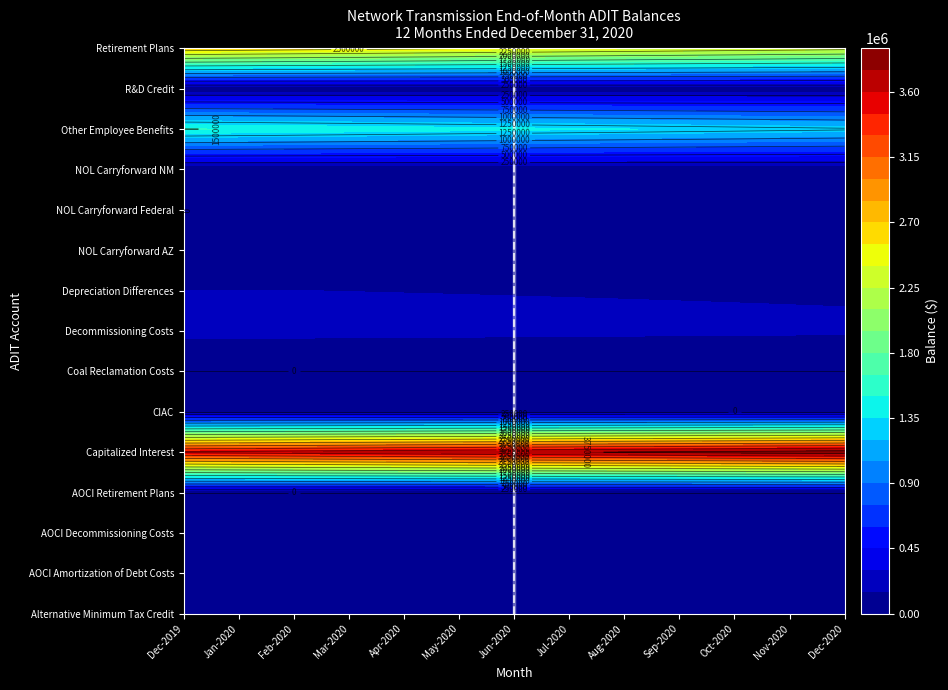

What is the difference between the second highest and minimum values in the Depreciation Differences series?

11265.8